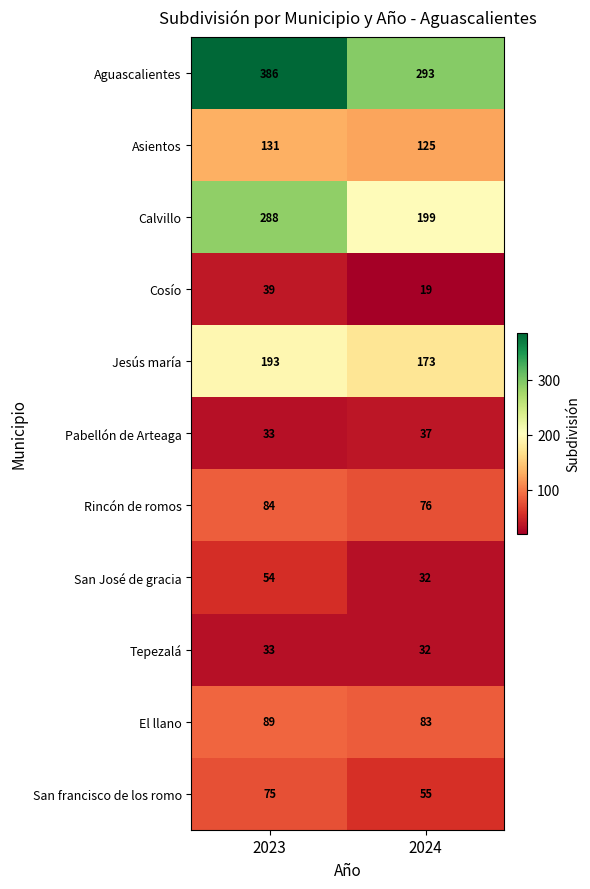

At which category does the chart reach its minimum across all series?

2024